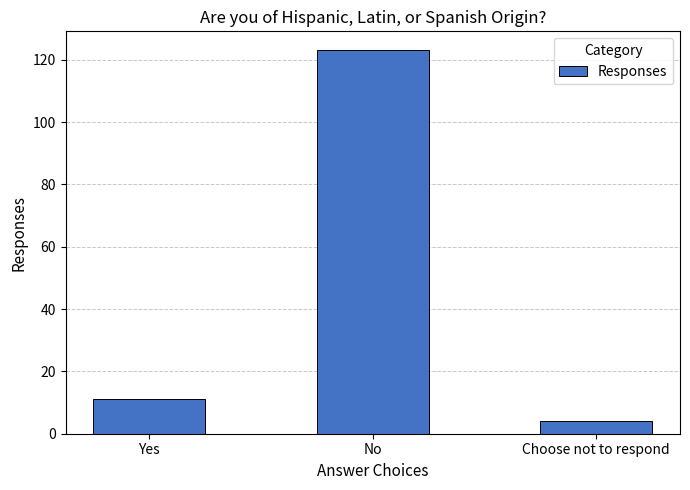

How many bars are there in total?

3